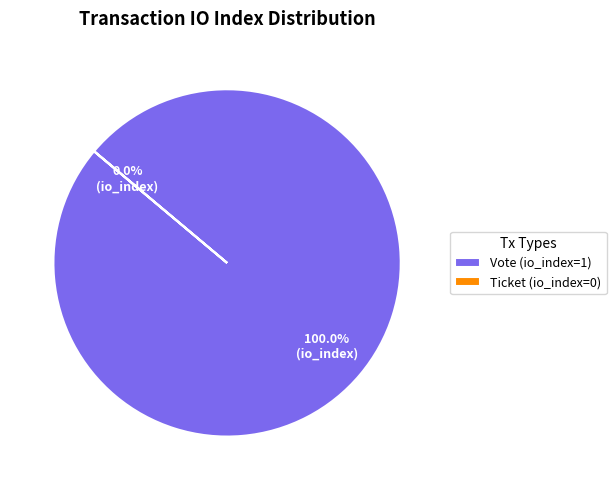

What is the majority slice?

Vote (io_index=1)